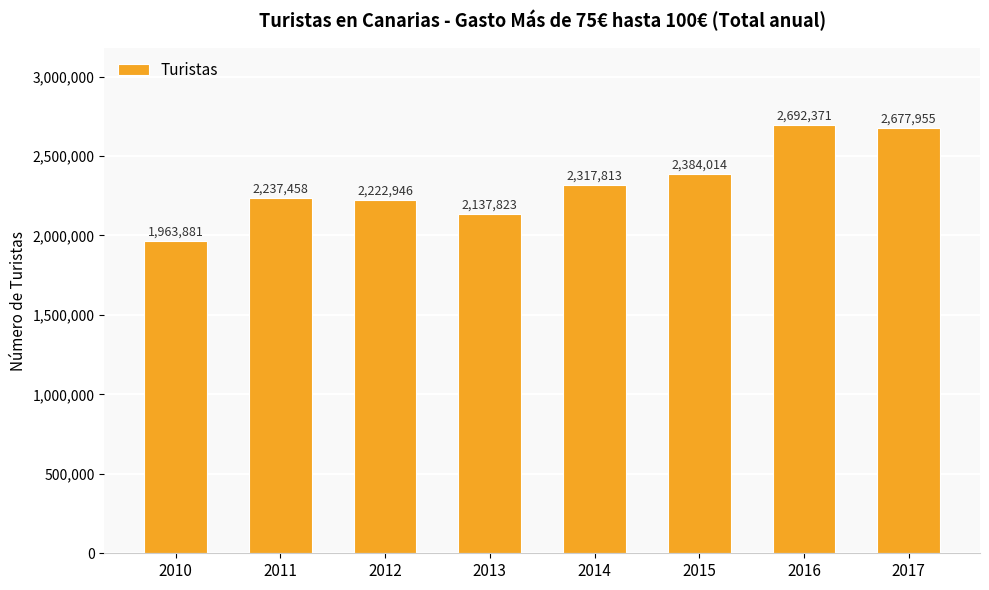

What value does the data have at 2017, to the nearest 100?

2678000